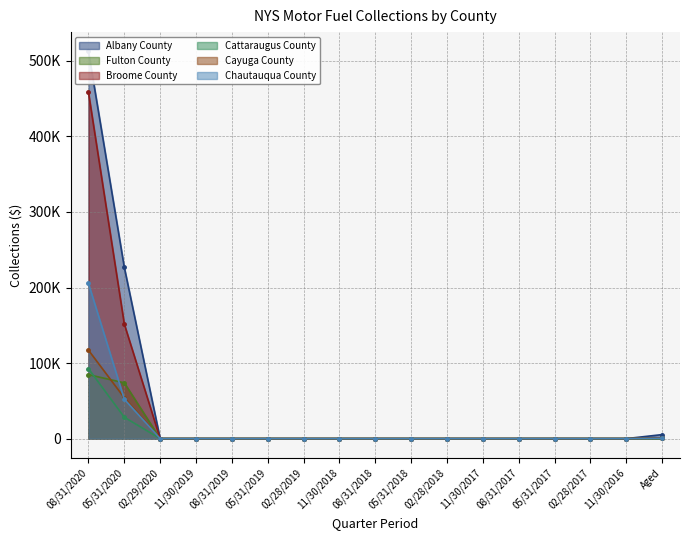

True or false: Cayuga County has more than 0 interior local peaks.

True